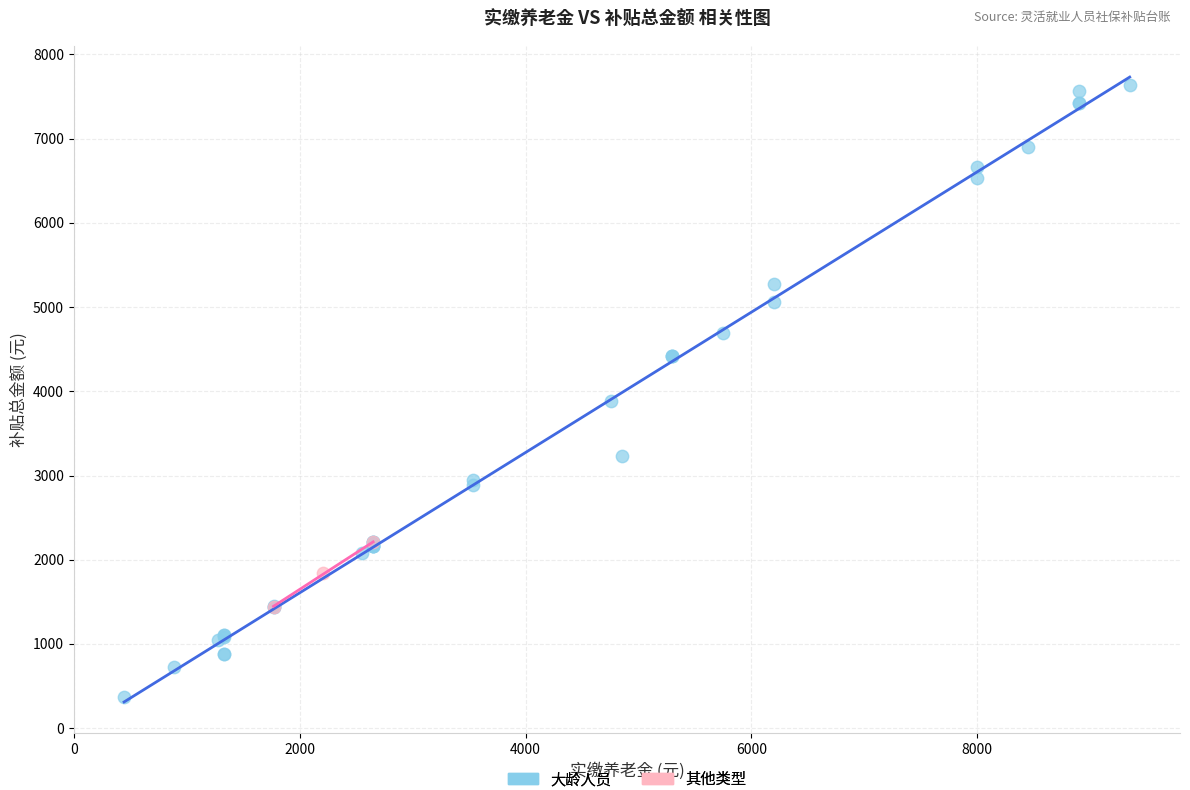

Which series has the largest Y range (max minus min)?

大龄人员